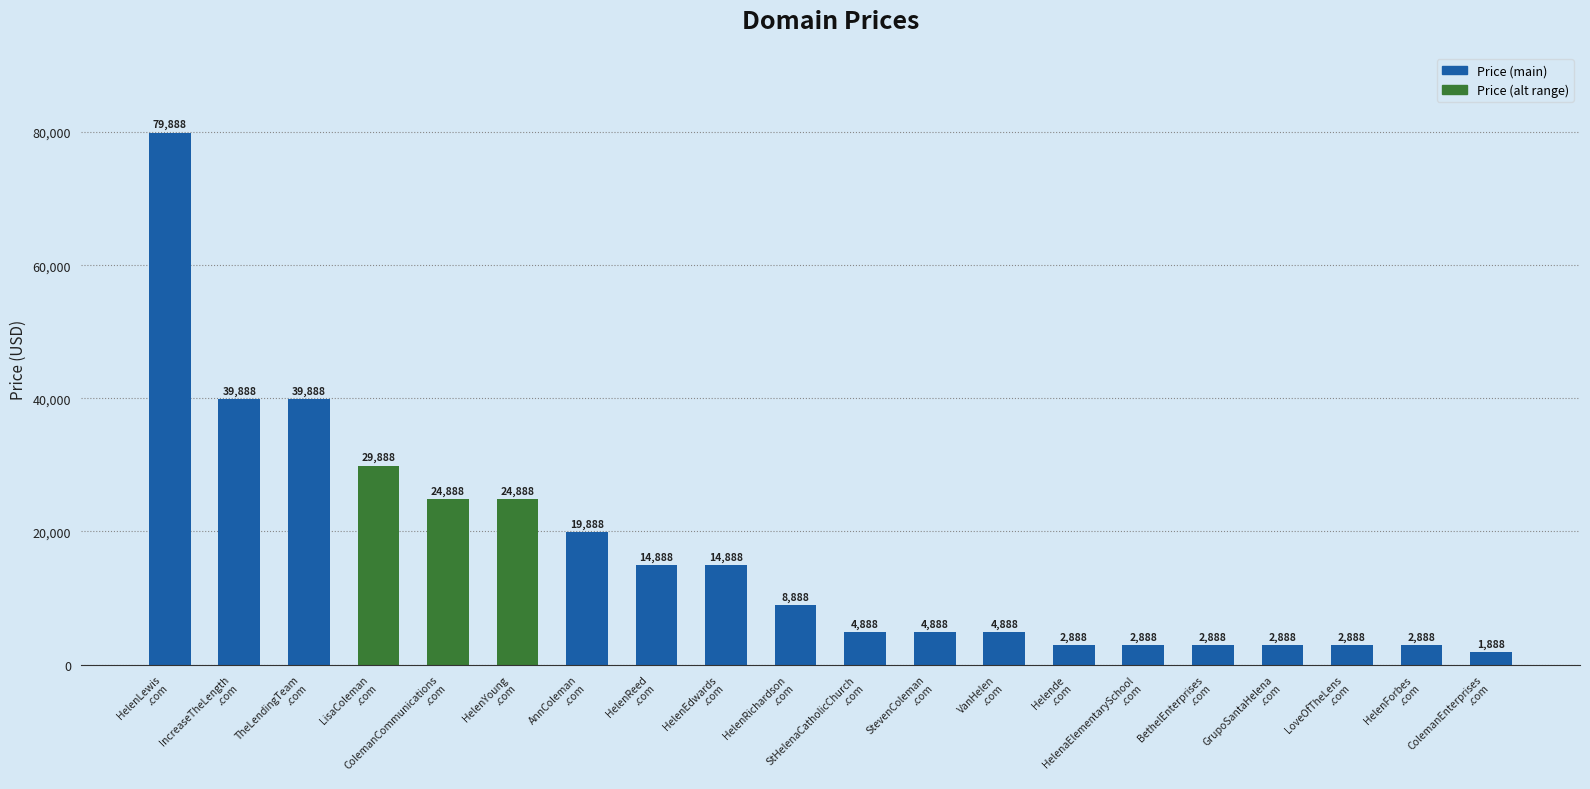

How many series are shown in this chart?

1